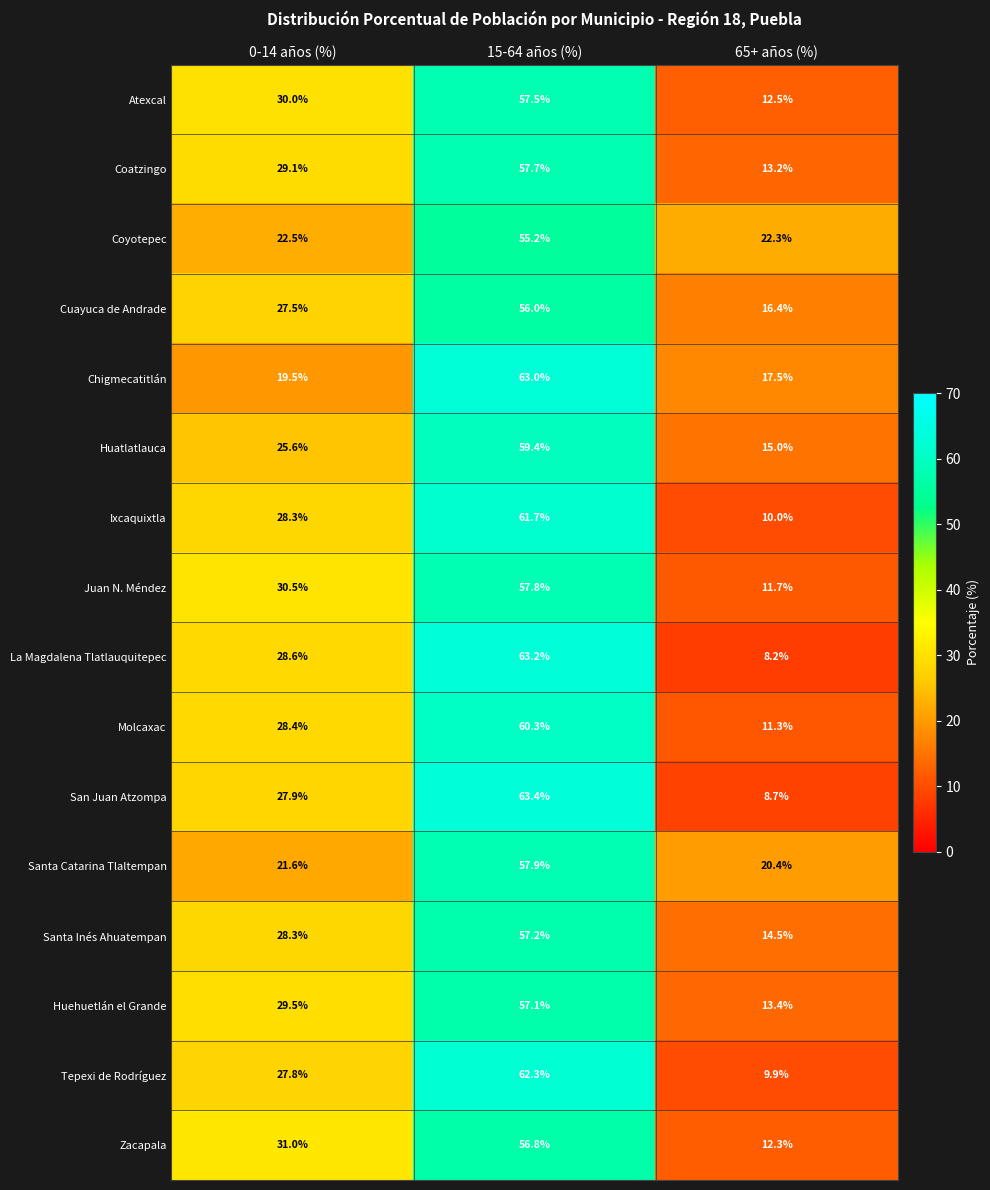

At which label does Chigmecatitlán first exceed 19?

0-14 años (%)